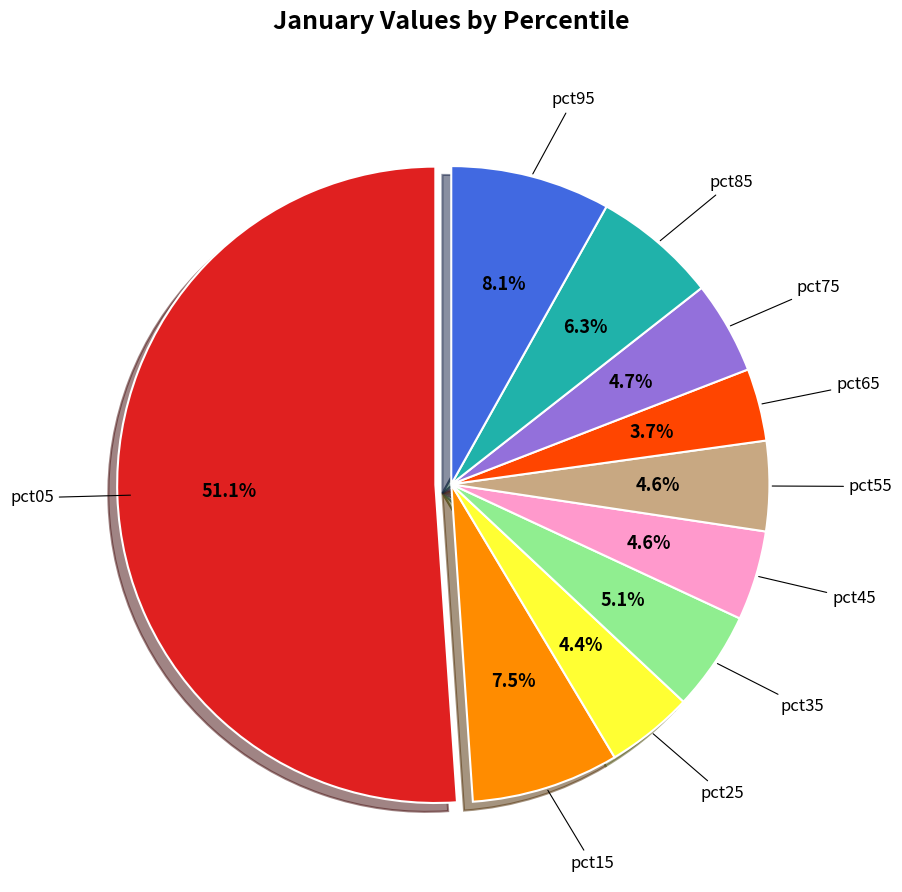

To the nearest percent, what is the average slice percentage?

10%